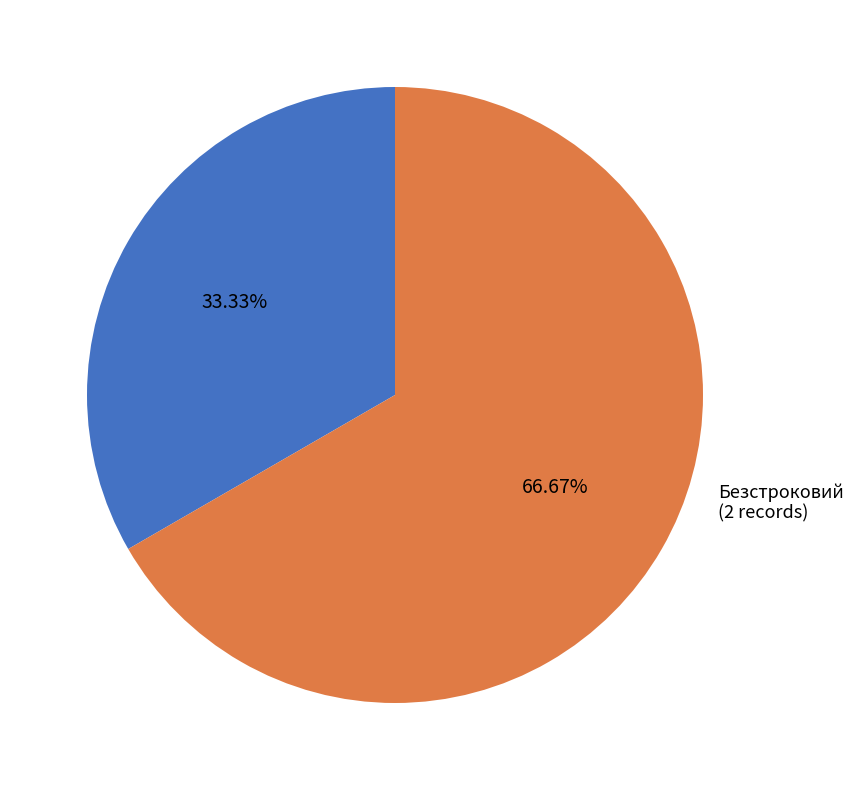

To the nearest percent, what is the average slice percentage?

50%